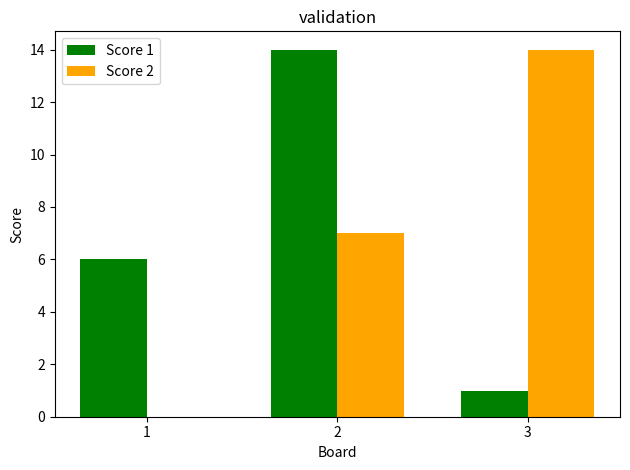

Is the value of Score 2 at 3 greater than the value of Score 1 at 3?

Yes